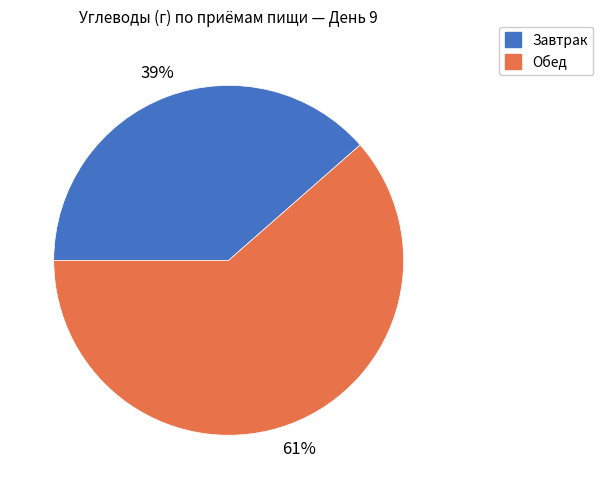

Is it true that Обед is 61% of the pie?

True